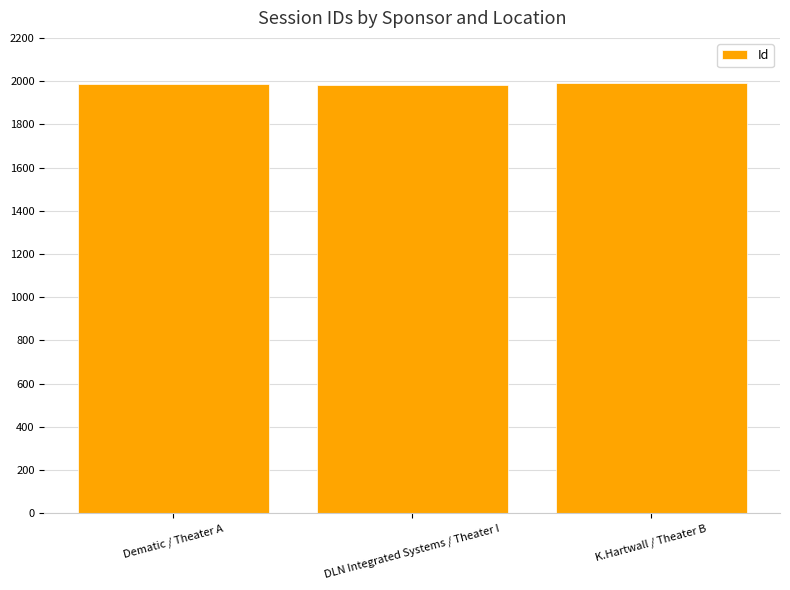

What is the label of the 2nd bar from the right?

DLN Integrated Systems / Theater I